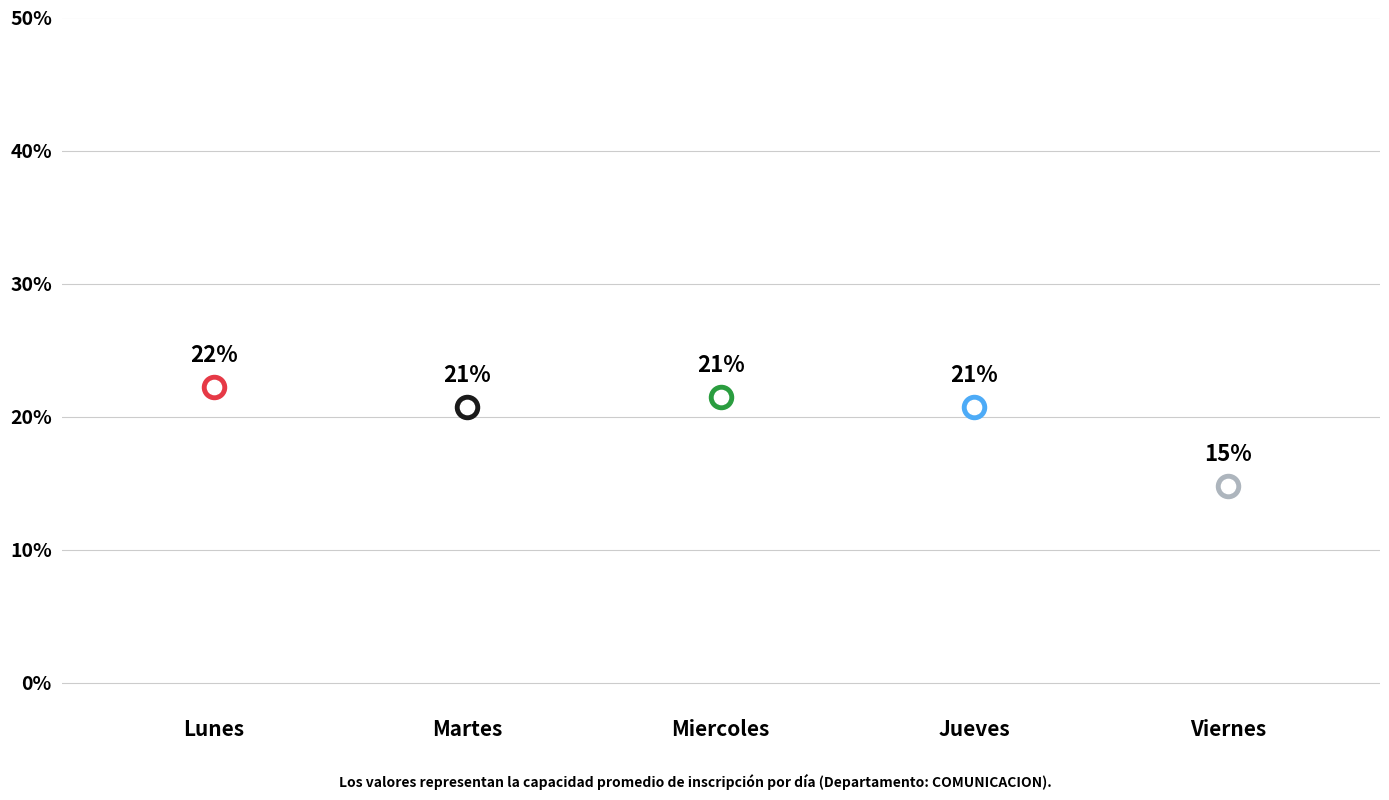

What is the ratio of the value at Miercoles to the value at Viernes?

1.4